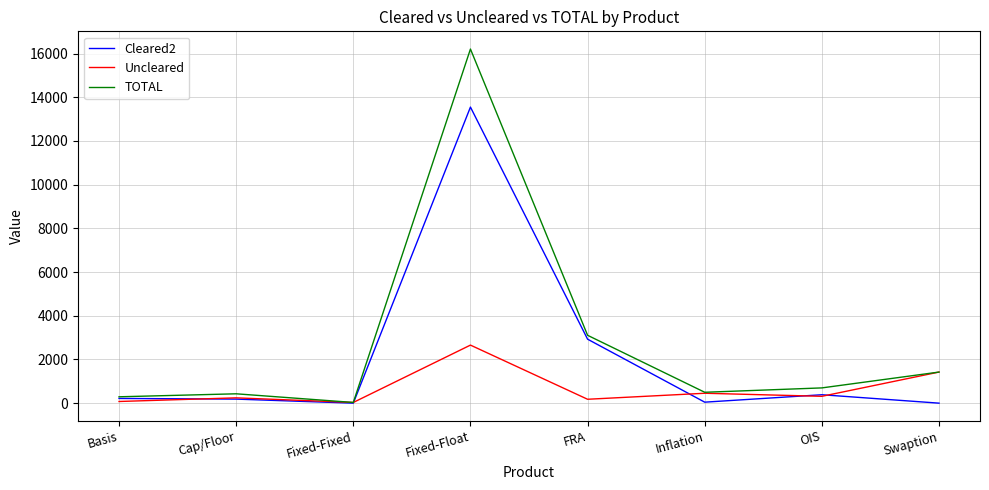

List the series in order of their peak value, lowest first.

Uncleared, Cleared2, TOTAL